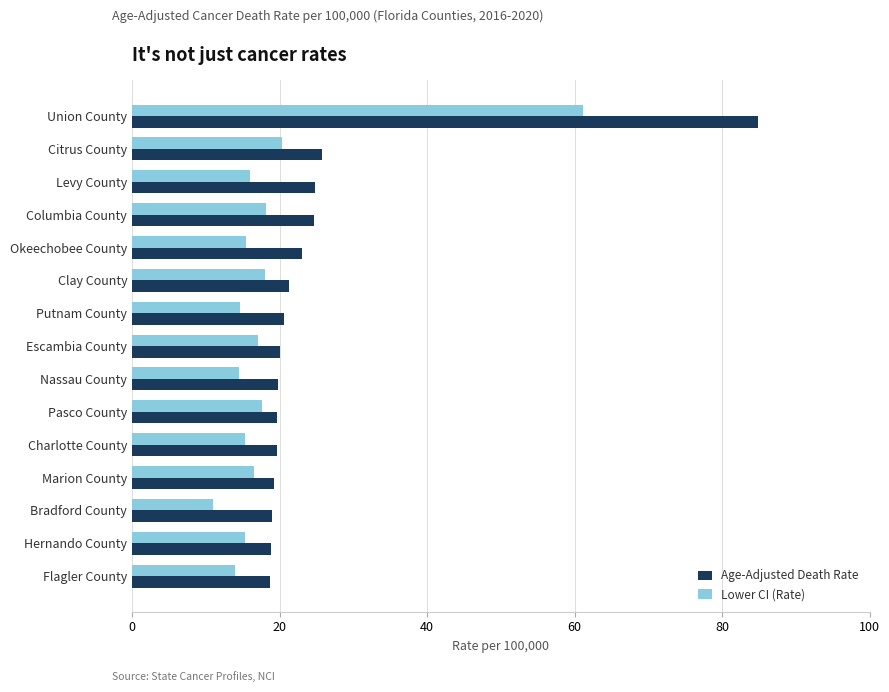

What is the difference between the maximum and minimum values in the Lower CI (Rate) series?

50.1